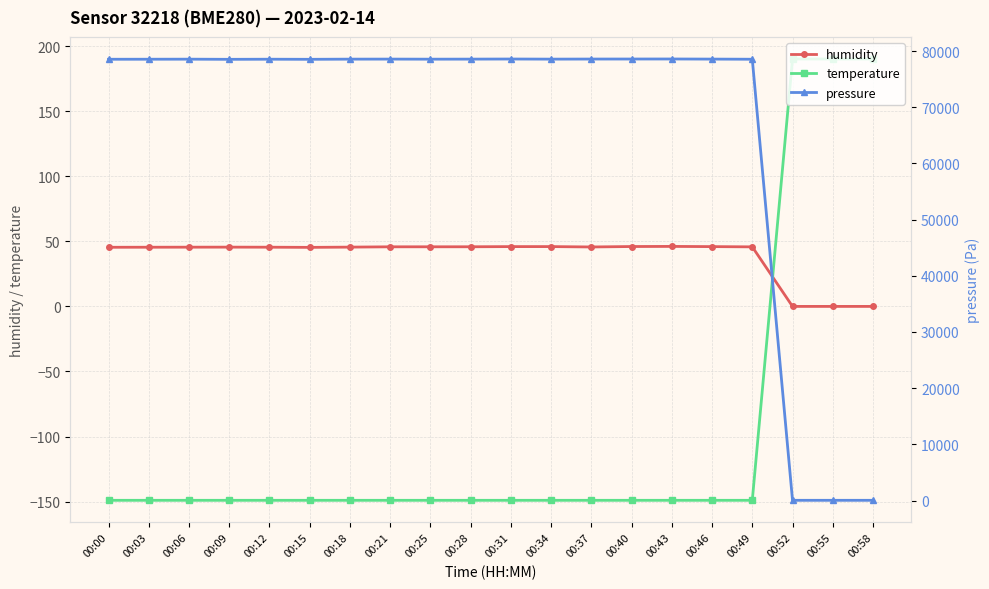

List the series in order of their peak value, lowest first.

humidity, temperature, pressure